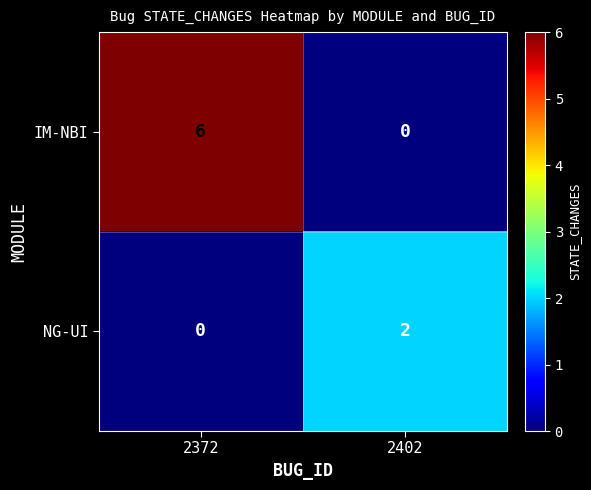

How many distinct data groups are displayed?

2